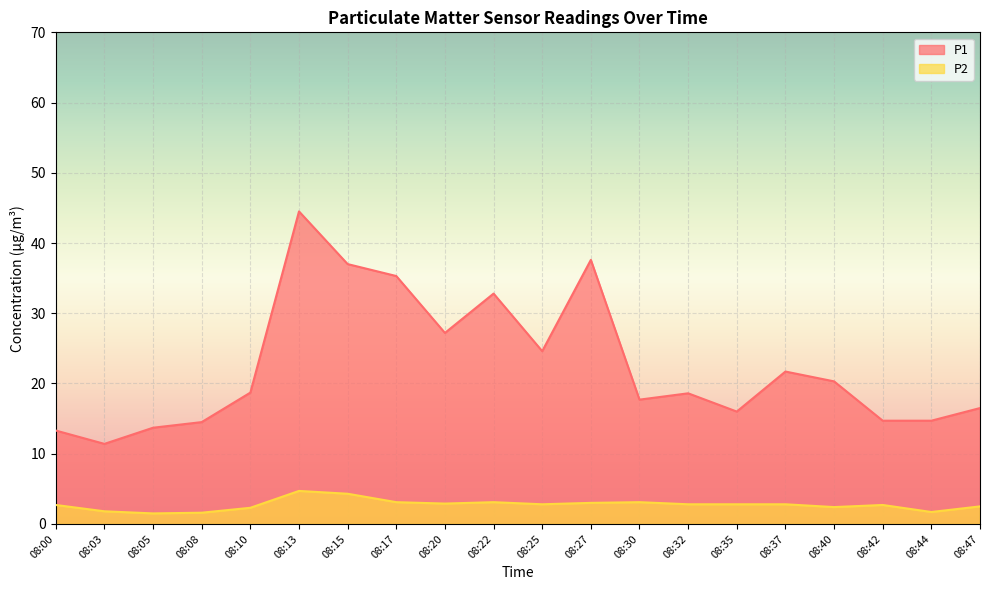

Reading left to right, extract all data points from this chart.

P1: 13.3	11.4	13.7	14.5	18.7	44.5	37.0	35.3	27.2	32.8	24.6	37.6	17.7	18.6	16.0	21.7	20.3	14.7	14.7	16.5
P2: 2.7	1.8	1.5	1.6	2.3	4.7	4.3	3.1	2.9	3.1	2.8	3.0	3.1	2.8	2.8	2.8	2.4	2.7	1.7	2.5